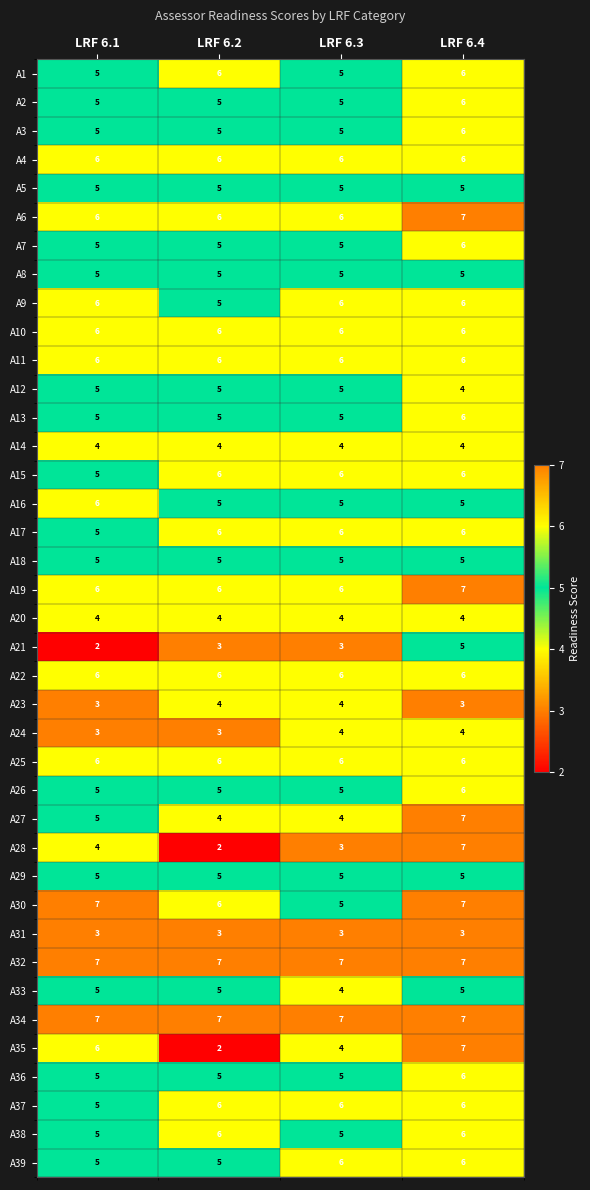

The A18 series shows 8 at LRF 6.2. True or false?

False